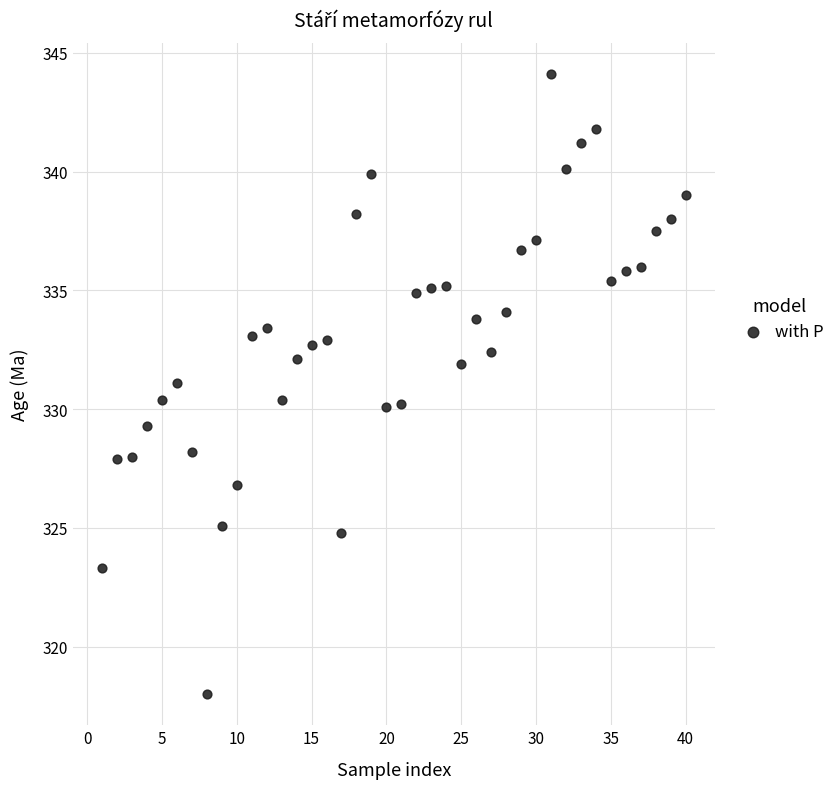

What is the range of X values (max minus min)?

39.0